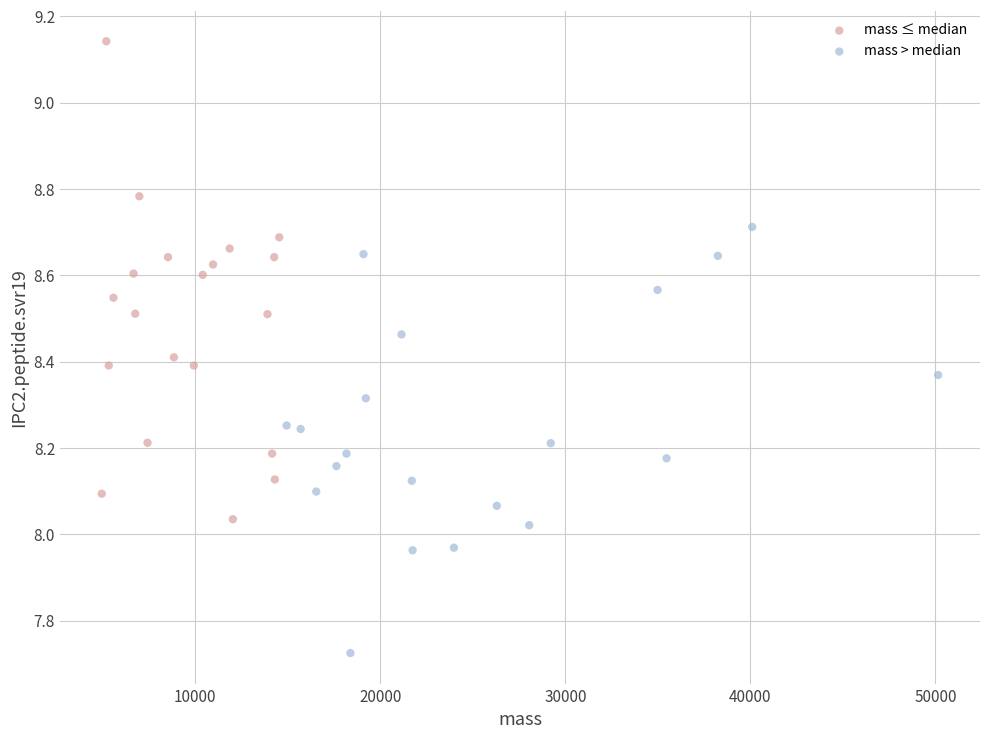

Which series reaches the minimum Y coordinate?

mass > median